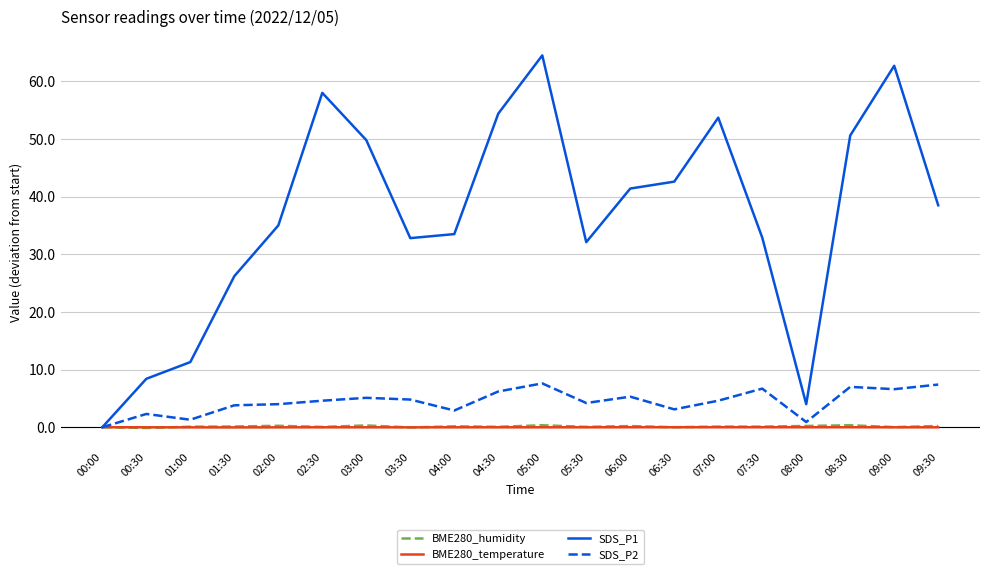

Which series has the largest total across all categories?

SDS_P1